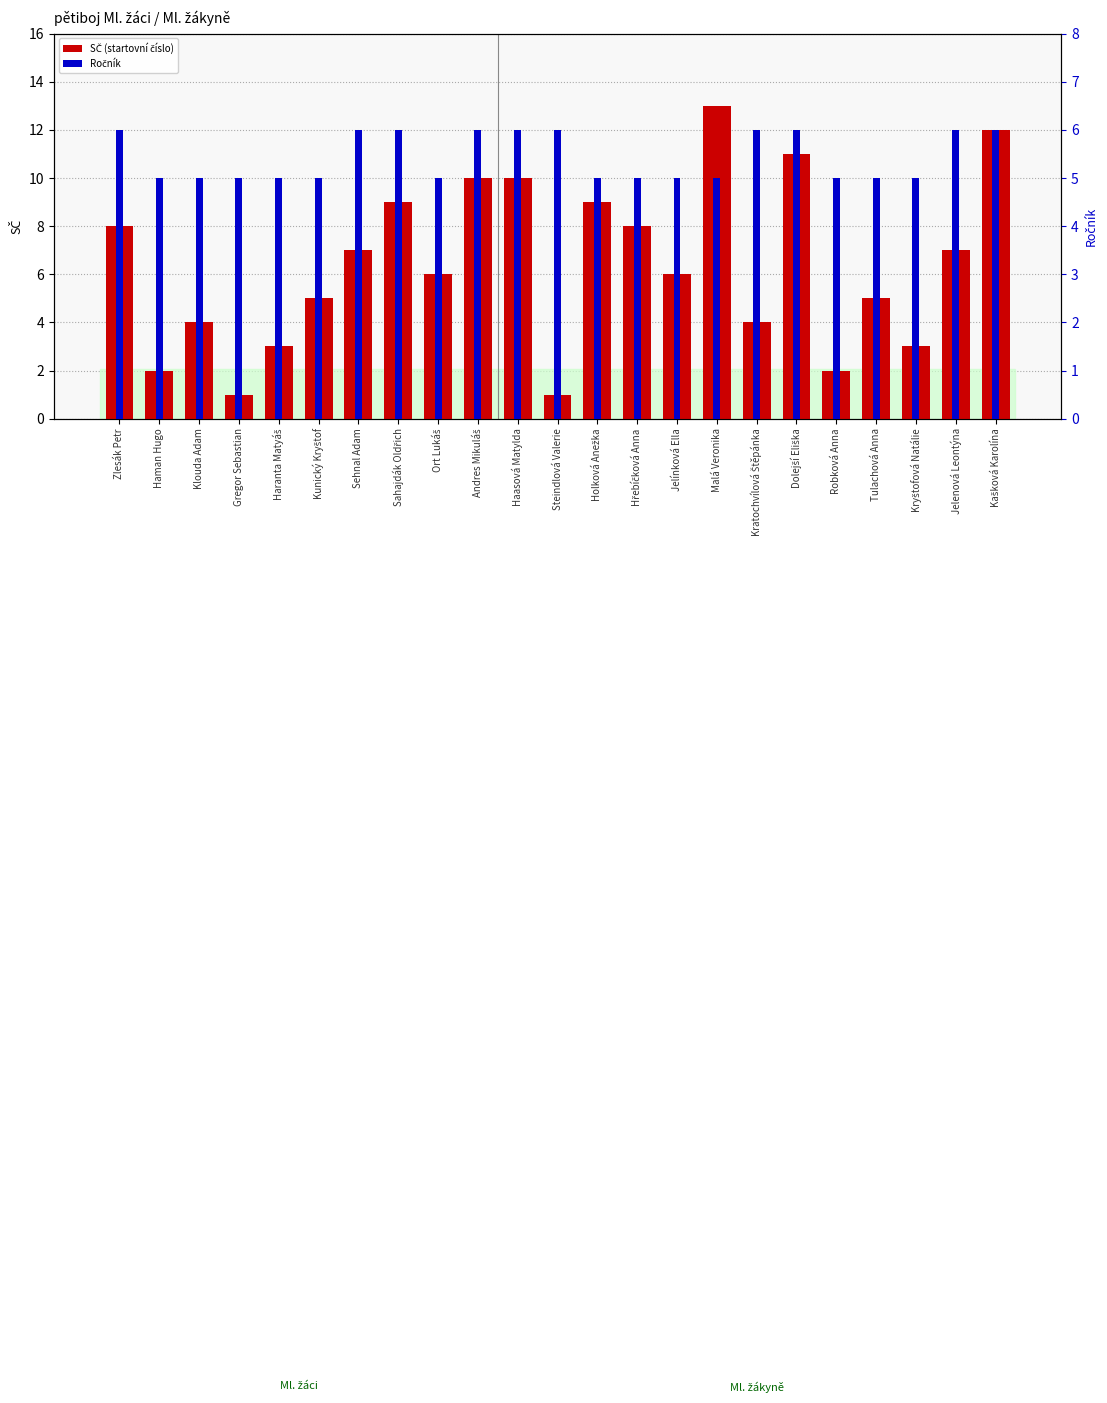

Which series changed the most between Gregor Sebastian and Hřebíčková Anna?

SČ (startovní číslo)